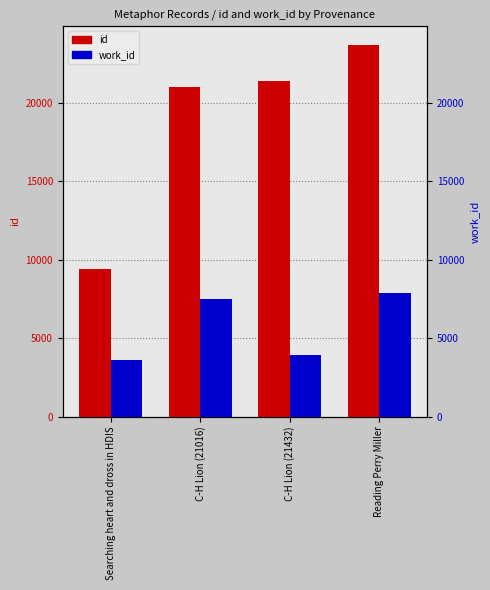

Reading left to right, extract all data points from this chart.

id: 9388	21016	21432	23703
work_id: 3615	7476	3938	7855